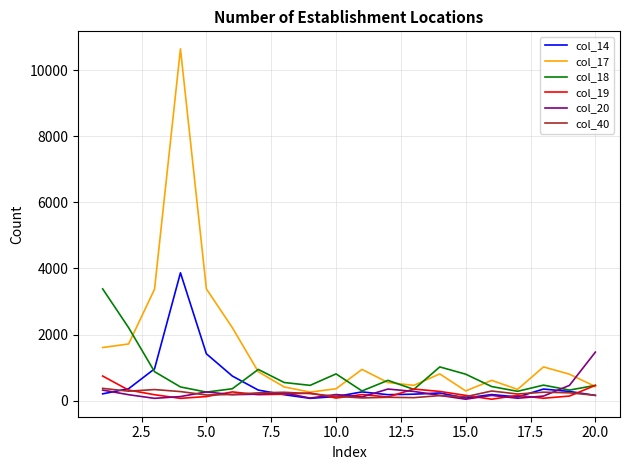

In col_19, how many points are lower than both neighbors (excluding endpoints)?

6